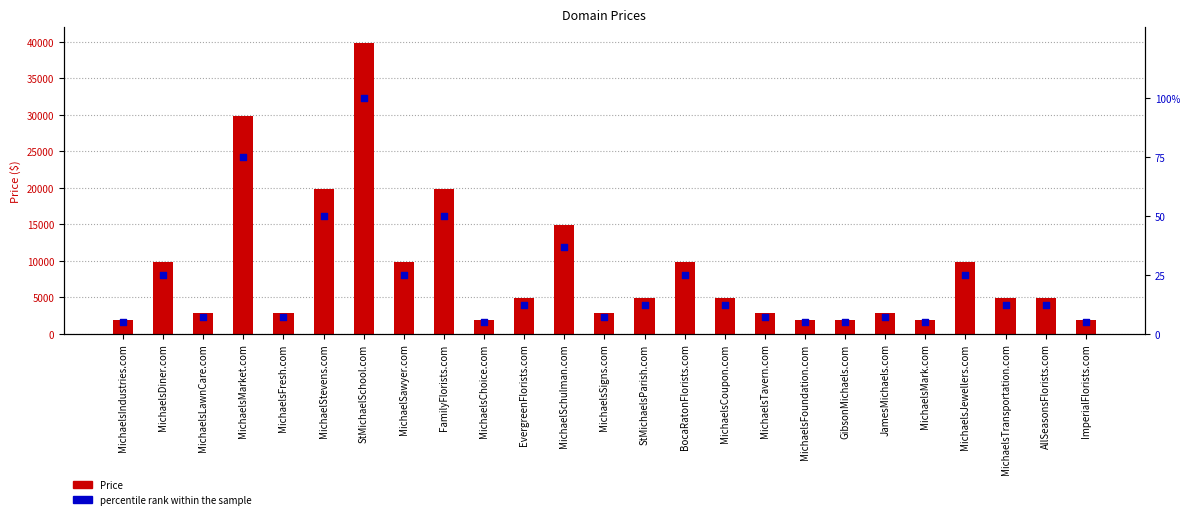

Which series reaches the minimum Y coordinate?

percentile rank within the sample